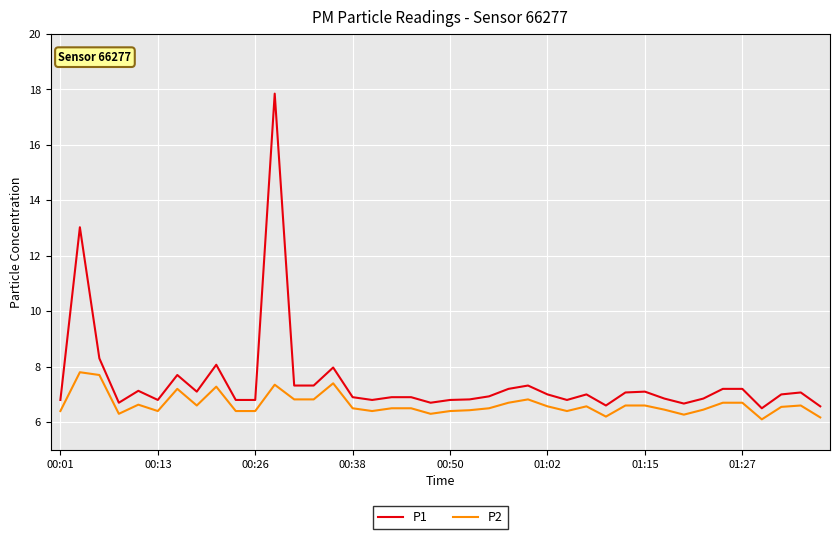

At how many categories does at least one series exceed 17?

1